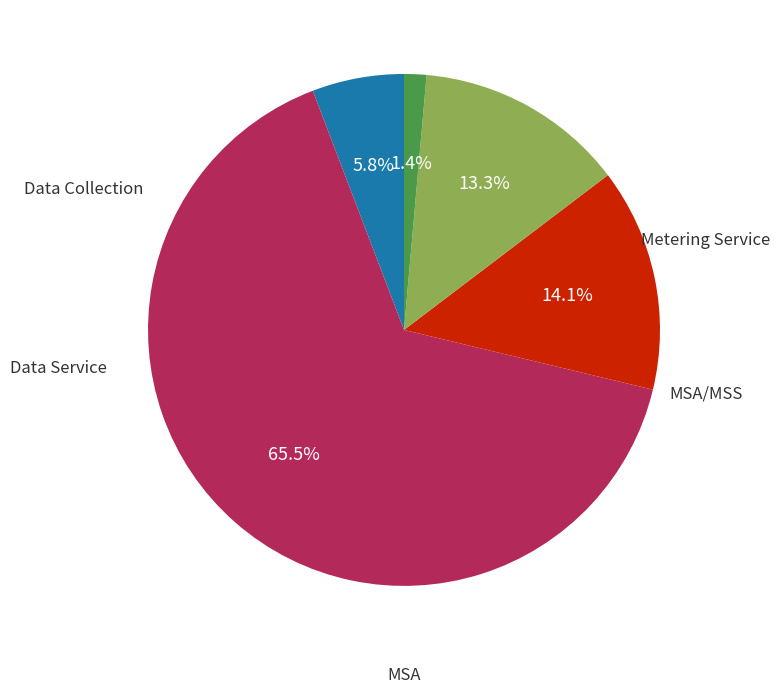

To the nearest percent, what is the difference between the Data Collection and MSA/MSS slice percentages?

64%